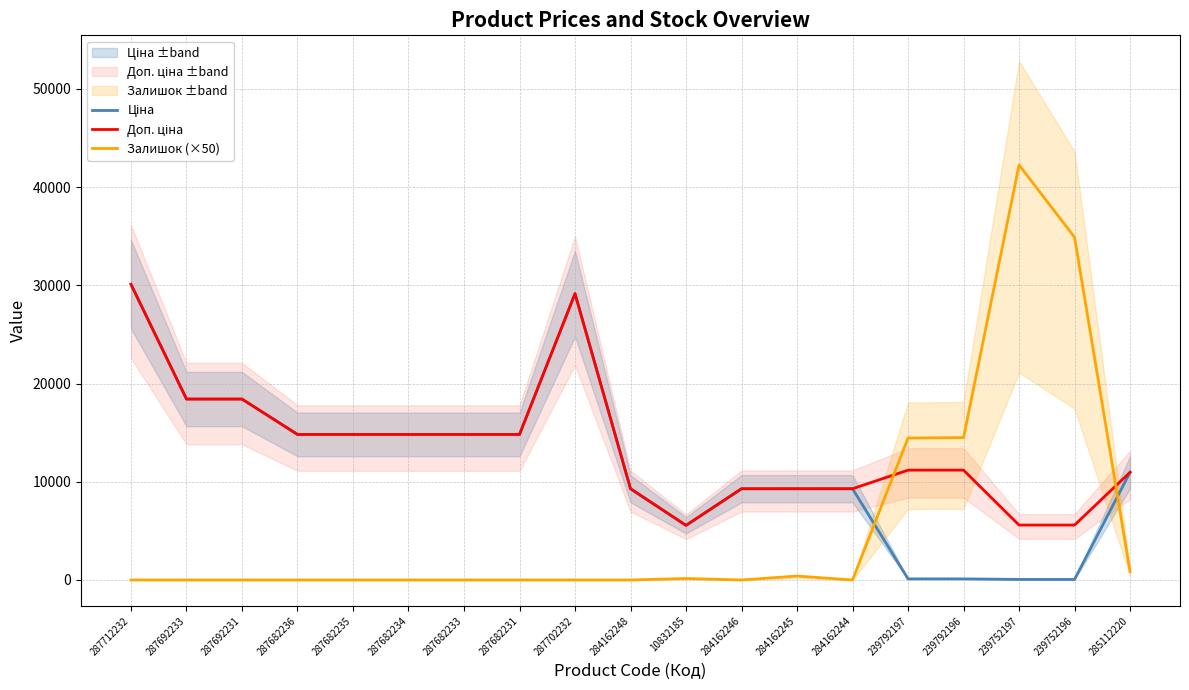

Where do Доп. ціна and Залишок (×50) first cross each other?

284162244 and 239792197